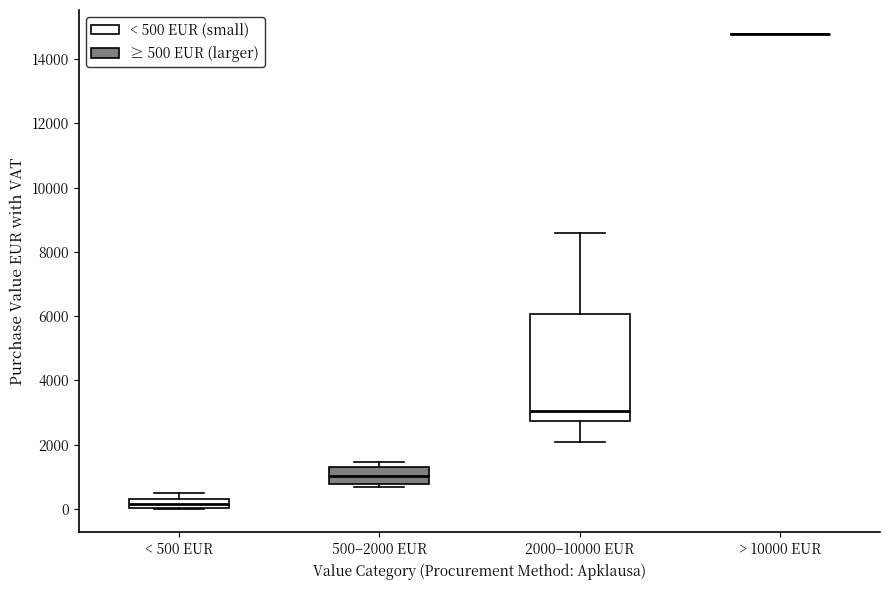

Comparing the boxes themselves (not the whiskers), which one is the tallest?

2000–10000 EUR